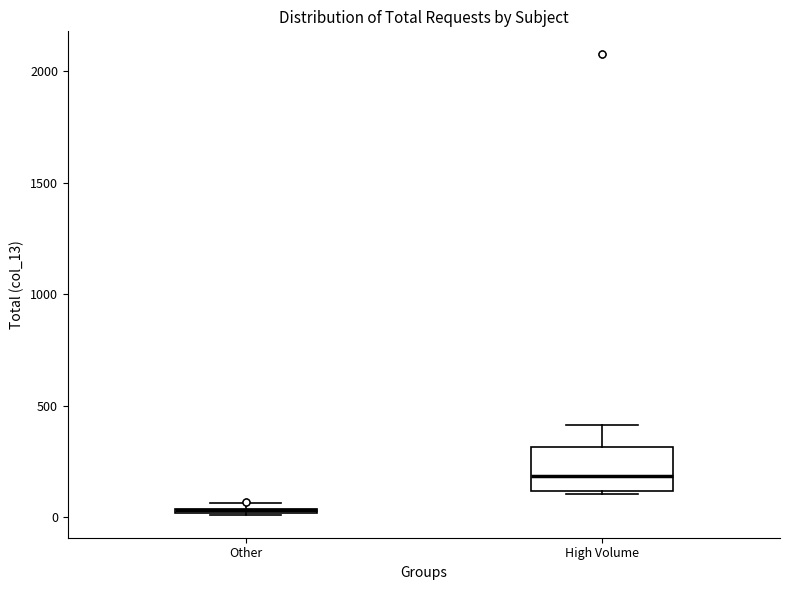

Which box is the tallest, from its lower edge to its upper edge?

High Volume